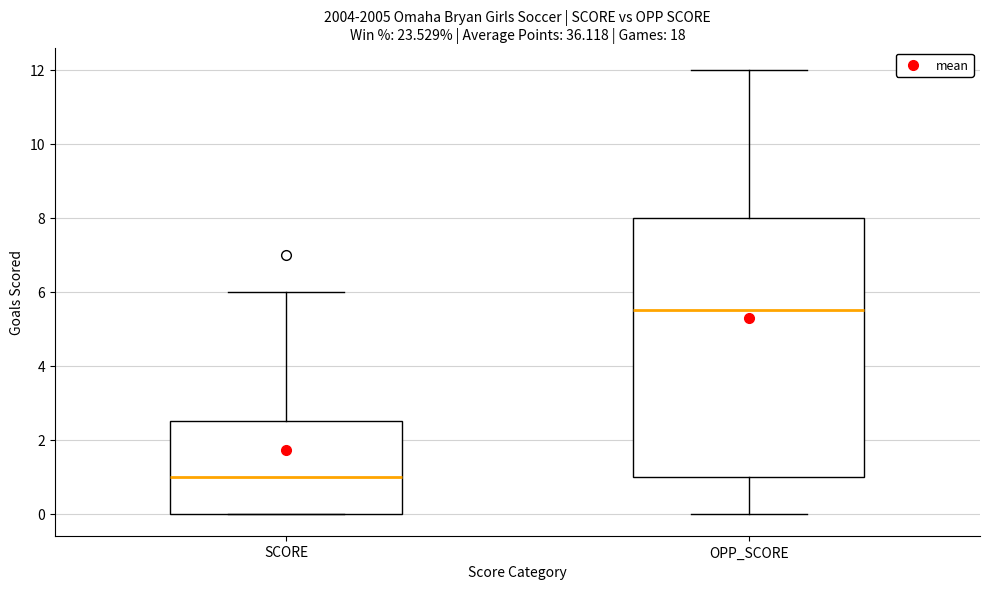

Which box's median line is the lowest?

SCORE